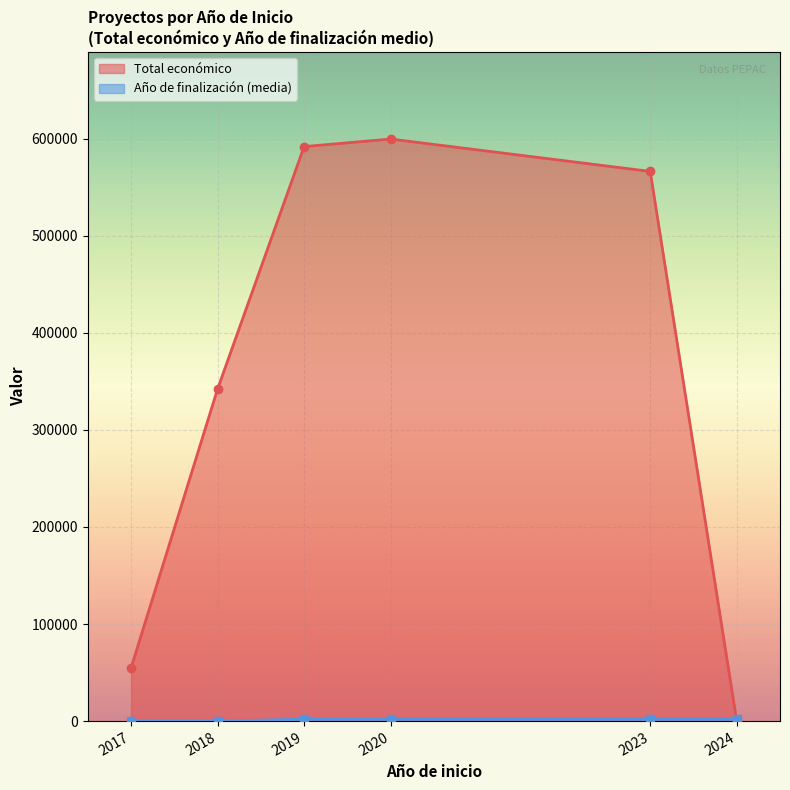

What is the label of the 8th point from the right?

2018